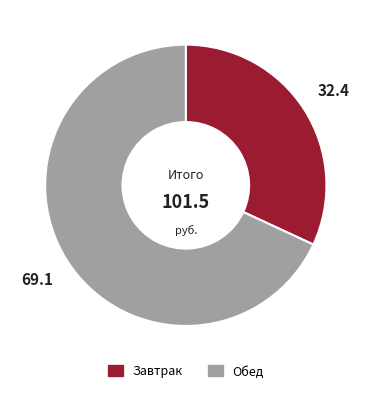

The Завтрак slice represents 46% of the pie. True or false?

False